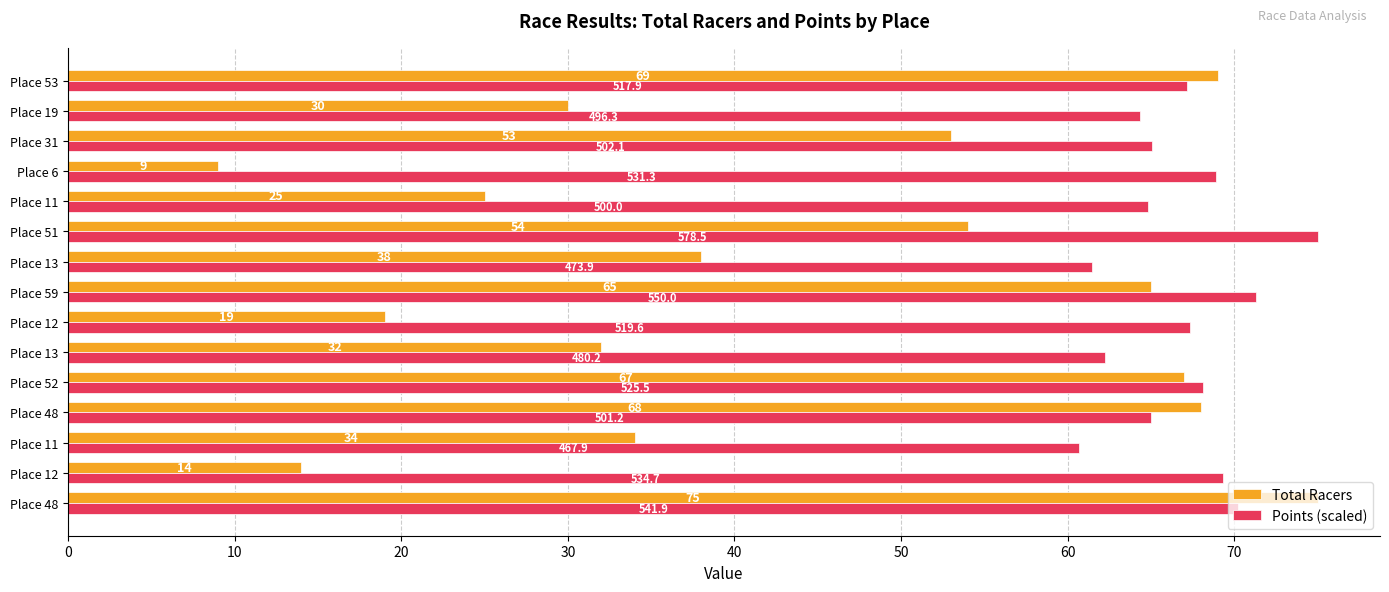

What is the difference between the maximum and minimum values in the Total Racers series?

66.0